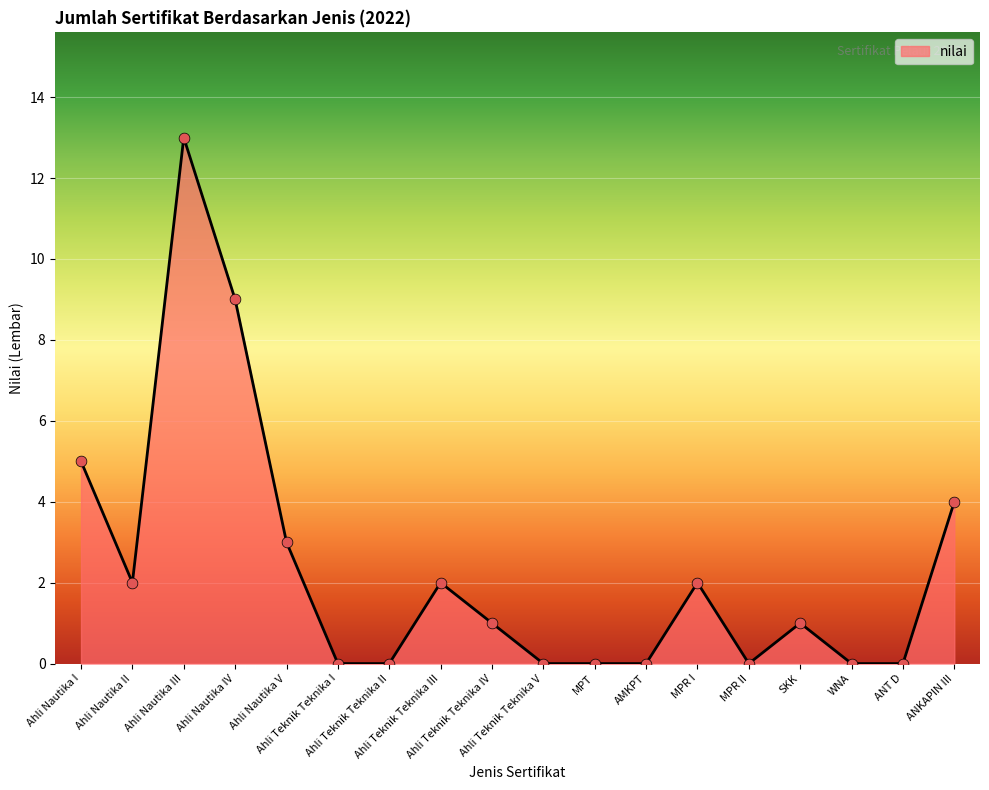

What is the difference between the maximum and minimum values?

13